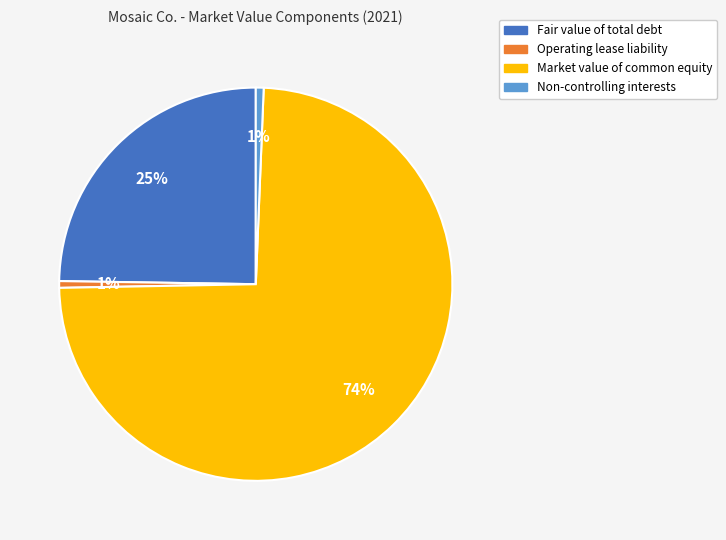

Is it true that Operating lease liability is 11% of the pie?

False